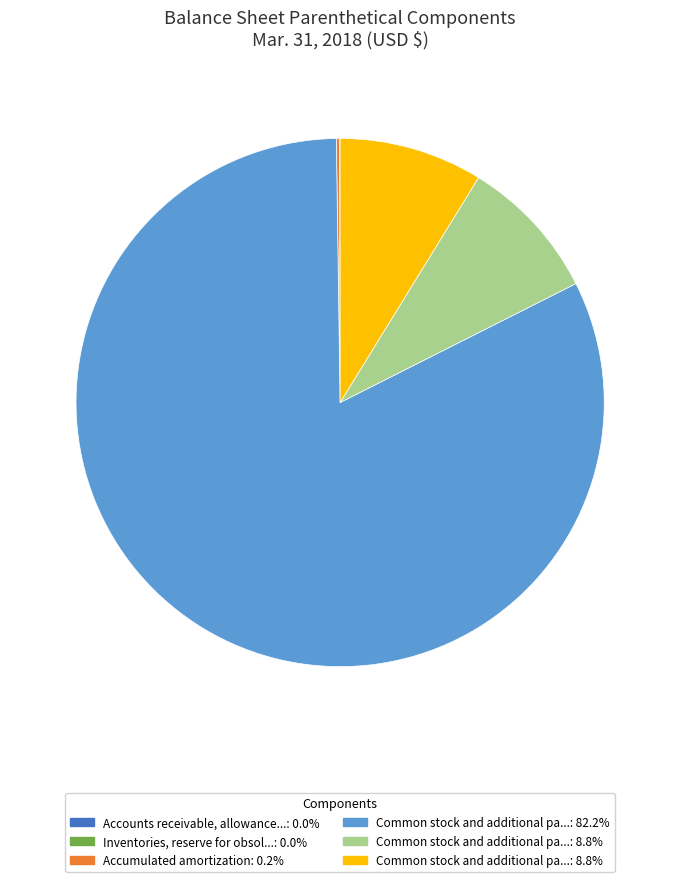

Does any single category account for the majority?

Yes